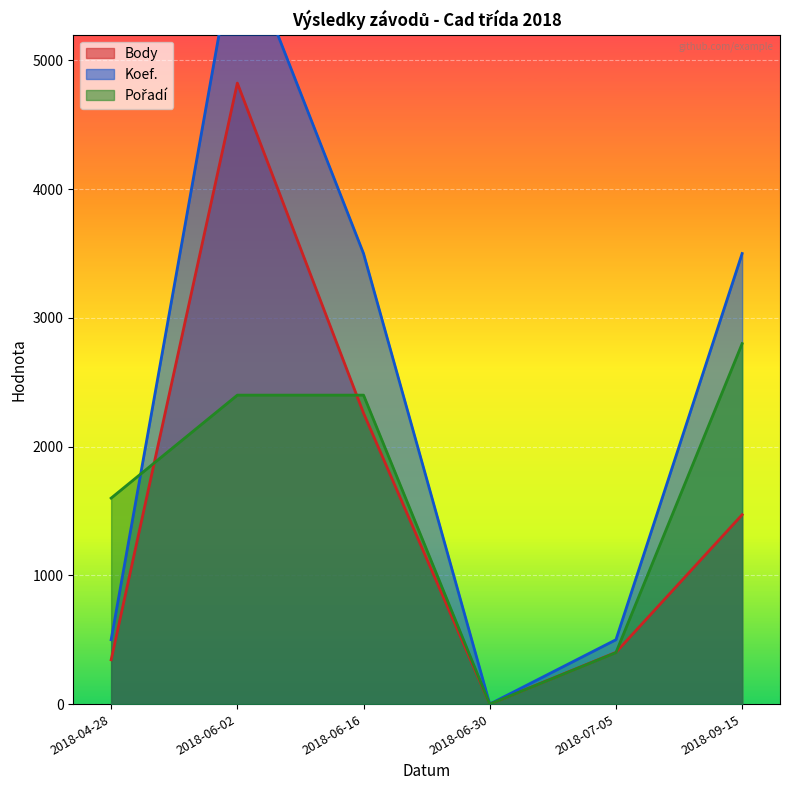

Which has a higher value, 2018-09-15 or 2018-07-05?

2018-09-15